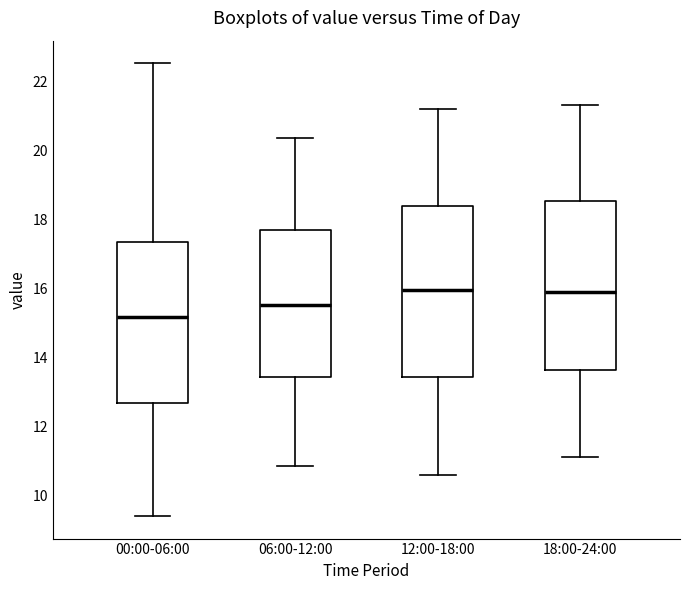

Where is the lower edge of the box for 00:00-06:00 on the y-axis? The values are not printed on the chart, so give them approximately, as read against the axis.

12.6